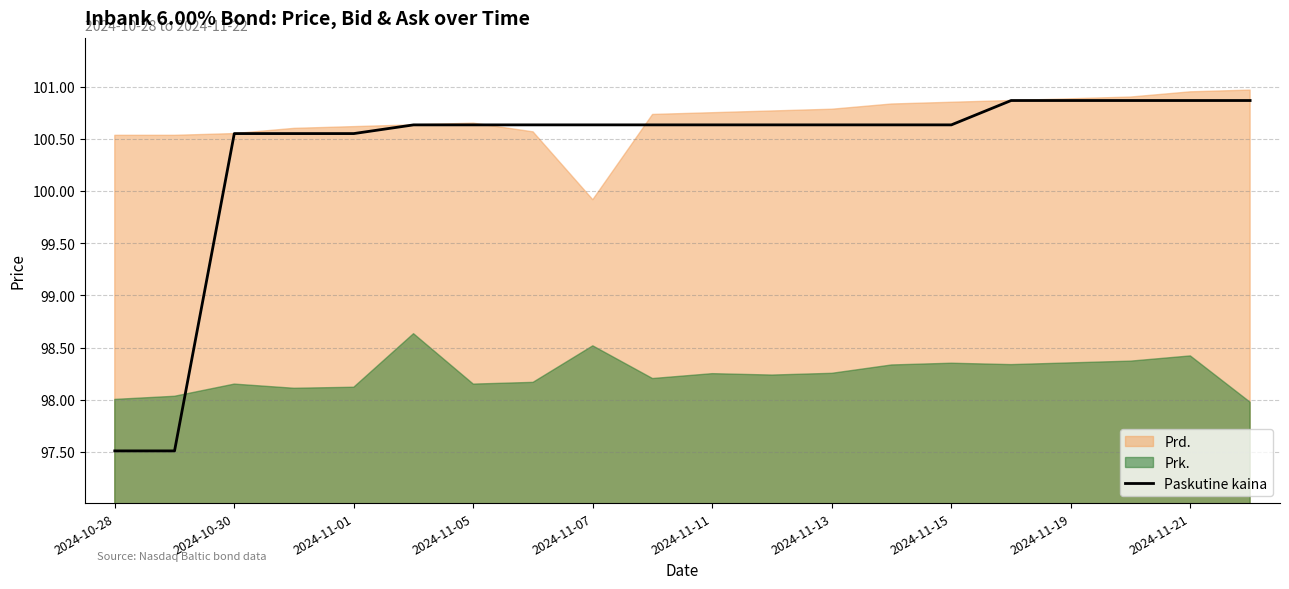

The value at 11 is 170.4. True or false?

False